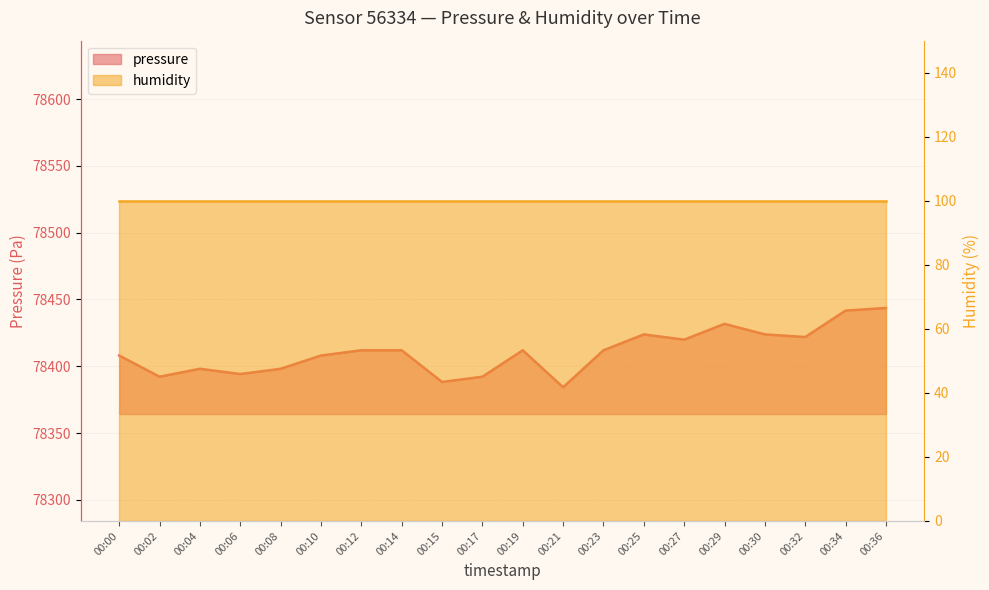

How many data points are less than 78412?

9